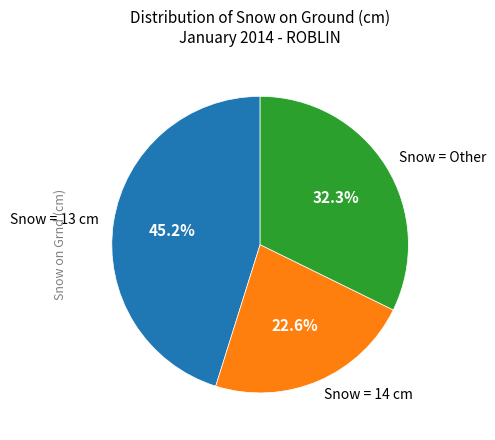

How many slices are in this pie chart?

3